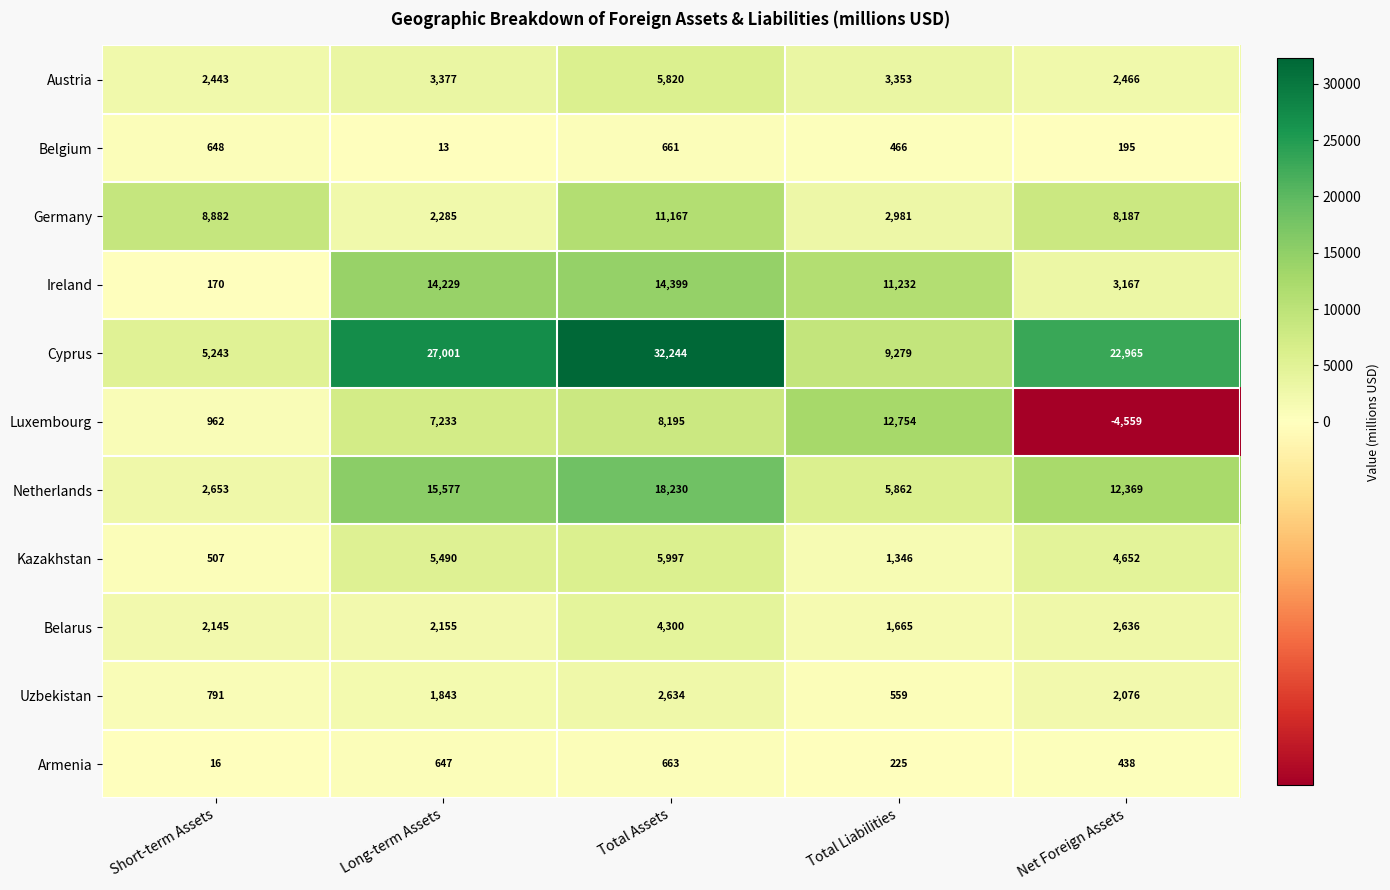

What value does the Cyprus series have at Net Foreign Assets?

22965